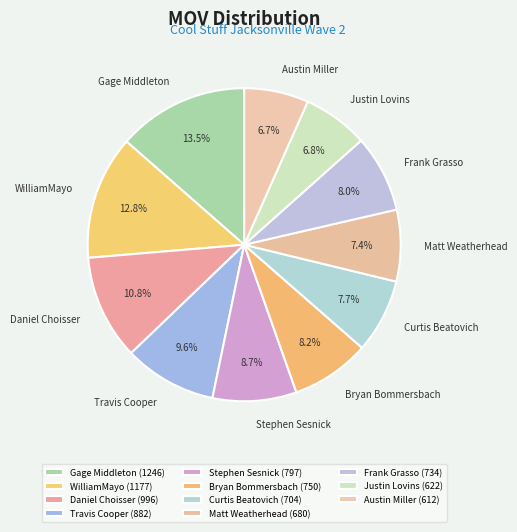

Is there any slice that represents more than half of the pie?

No